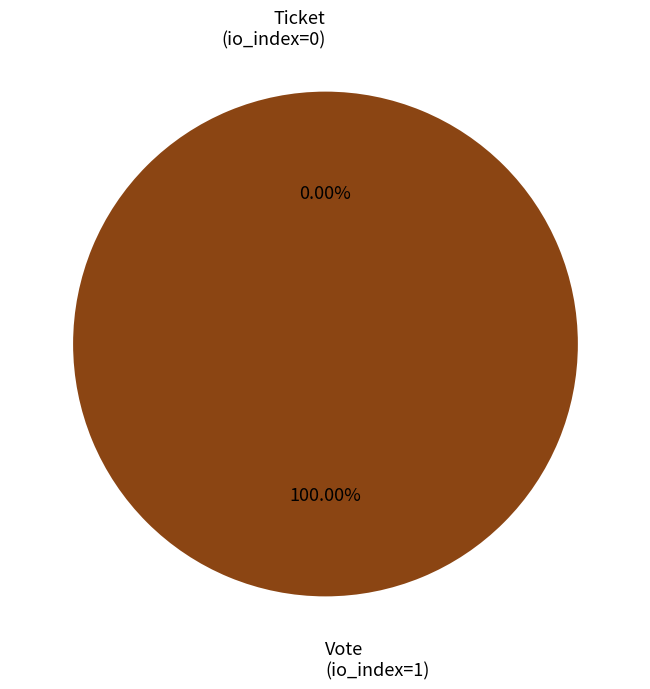

What percentage is the Vote (io_index=1) slice, to the nearest percent?

100%